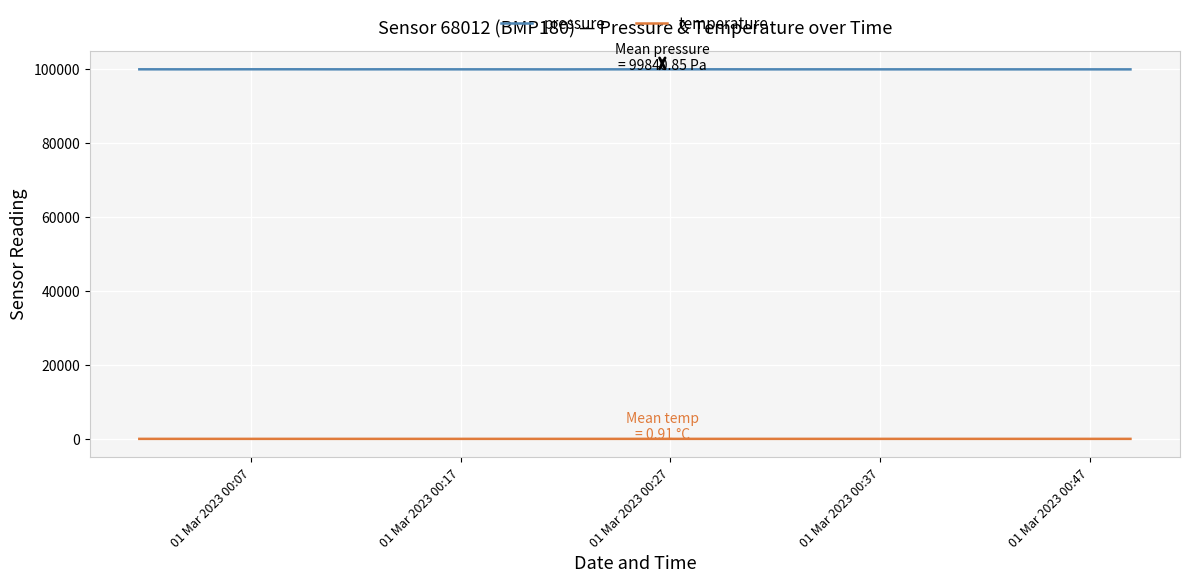

Rank the series by their maximum value, from lowest to highest.

temperature, pressure